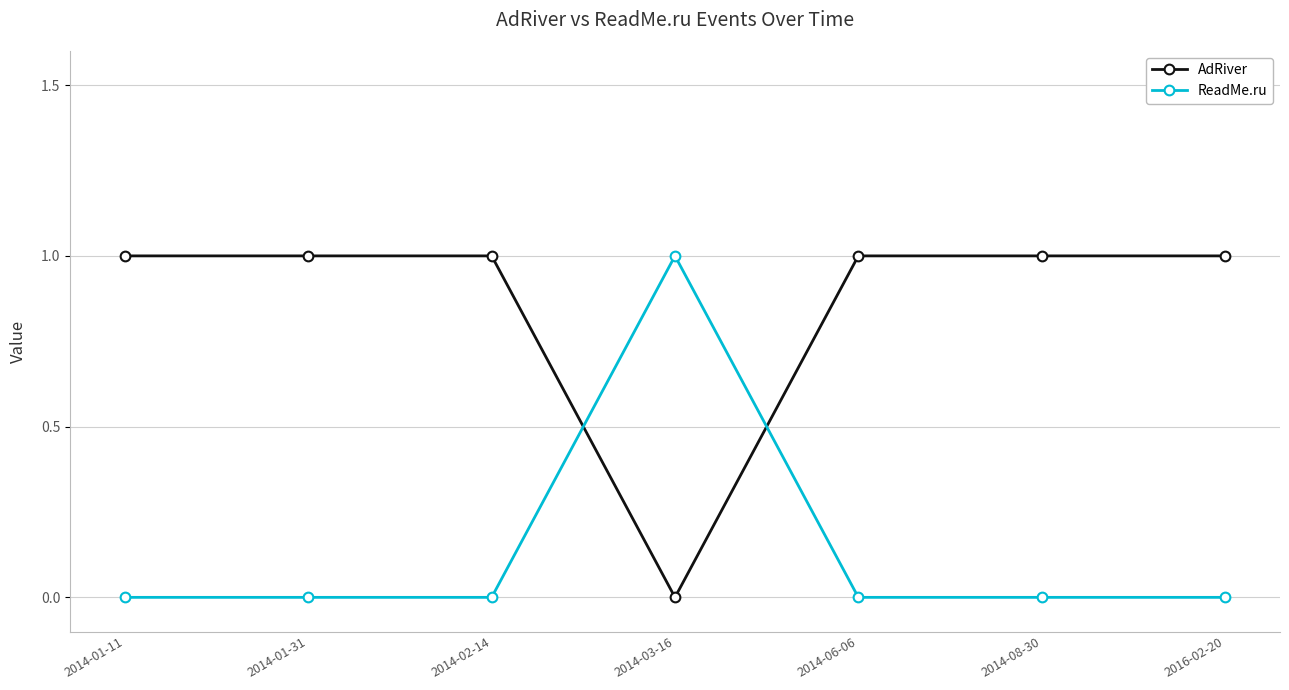

What is the difference between the maximum and minimum values in the ReadMe.ru series?

1